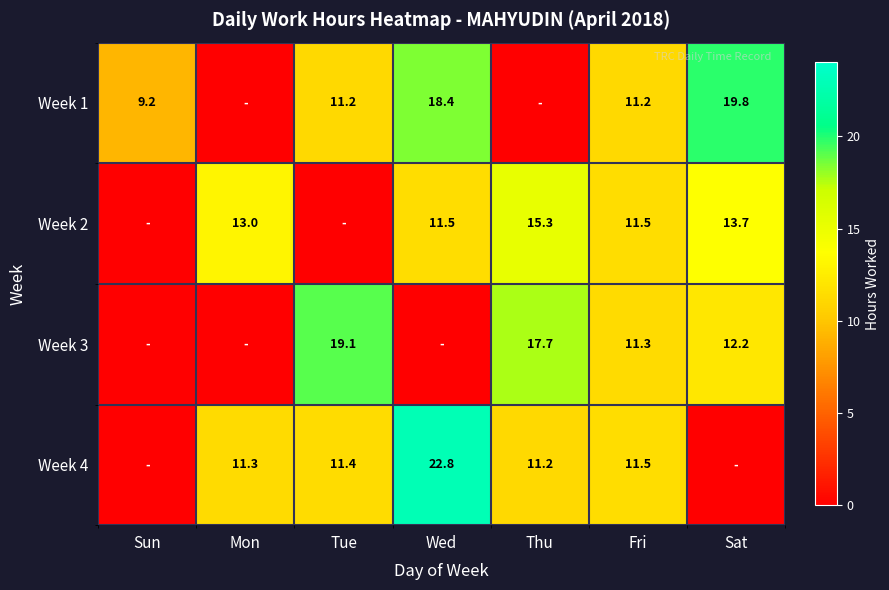

What is the difference between the Week 2 values at Thu and Sat?

1.6